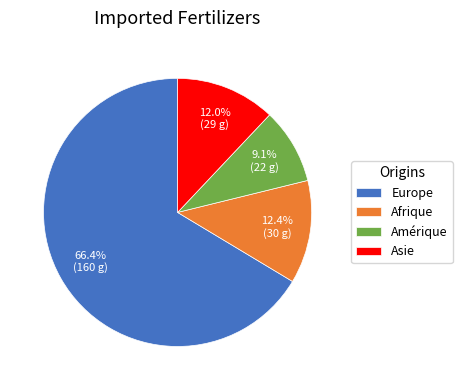

Approximately how many times larger is the value at Asie compared to Afrique?

1.0